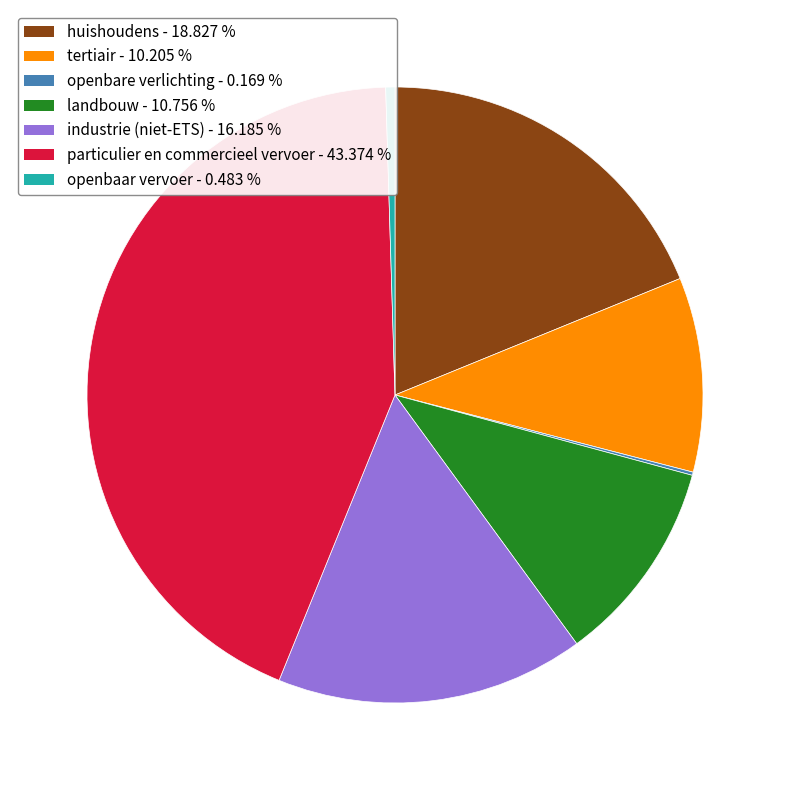

Do industrie (niet-ETS) - 16.185 % and landbouw - 10.756 % together represent more than half of the pie?

No